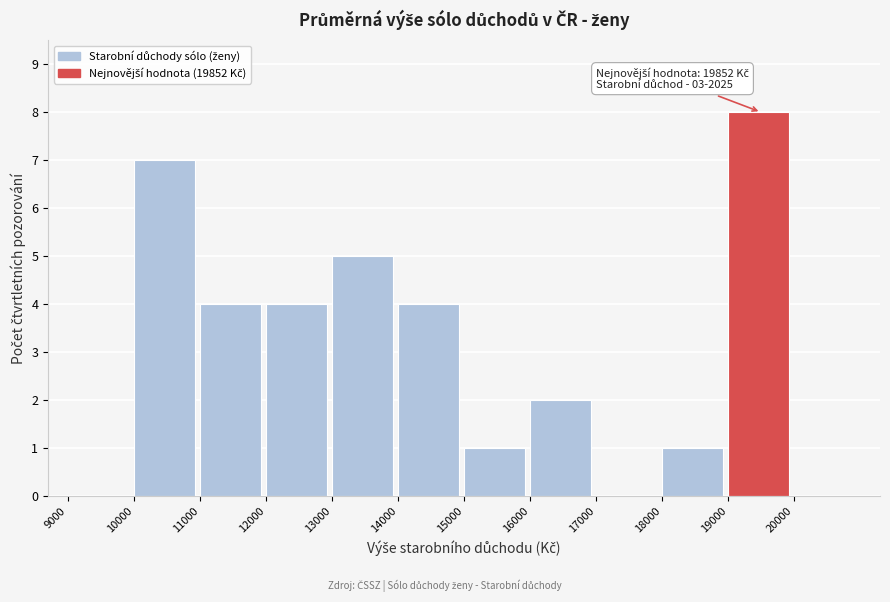

Which range on the x-axis has the tallest bar?

19000 to 20000